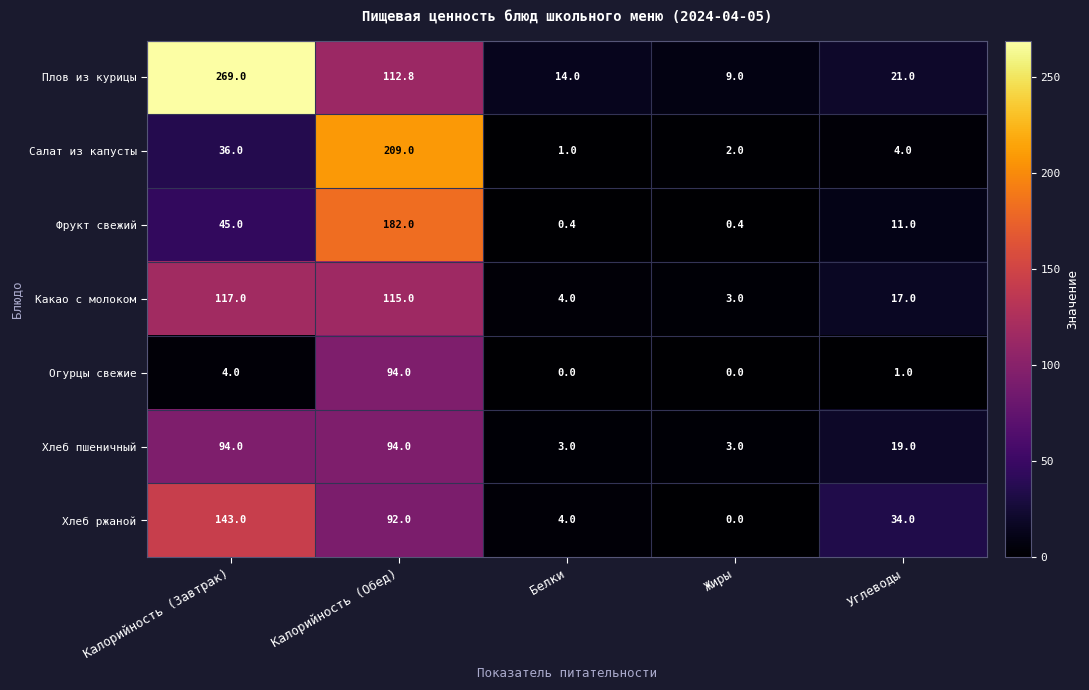

True or false: Плов из курицы has a value of 112.8 at Калорийность (Обед).

True